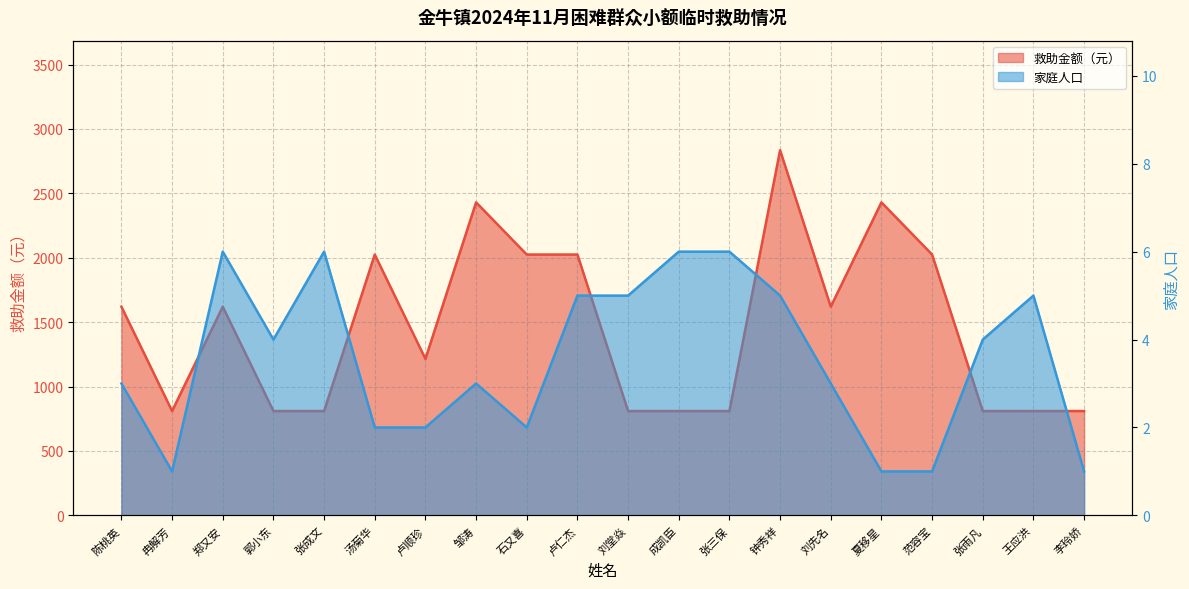

True or false: 救助金额 has more than 0 points higher than both neighbors.

True